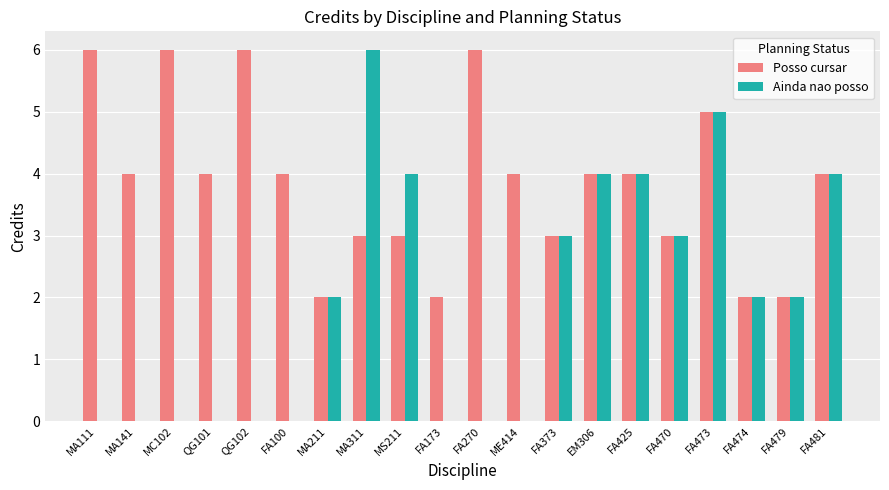

What is the maximum value shown in the chart?

6